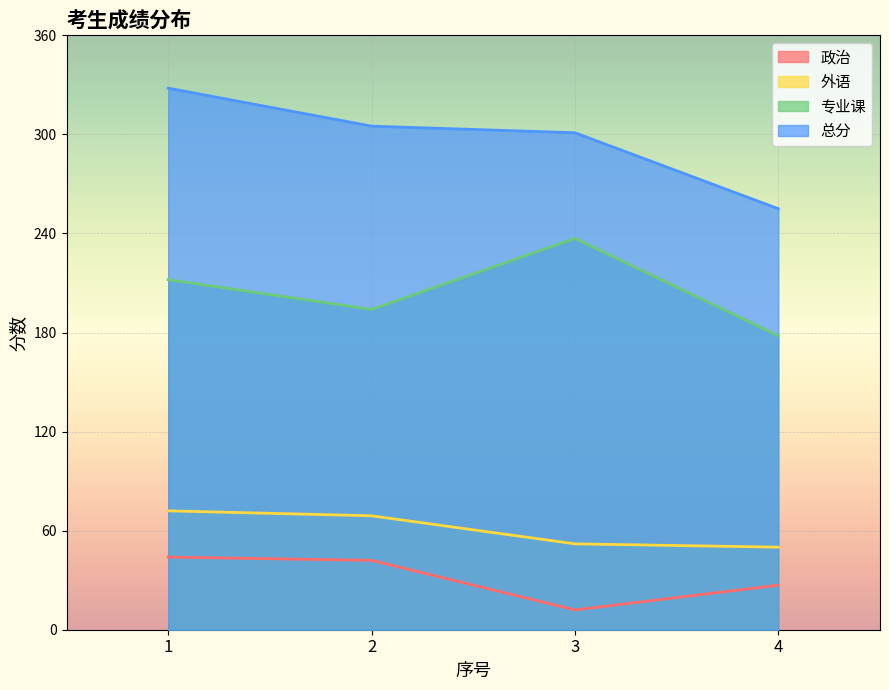

Where is 政治 nearest to the value 28?

4